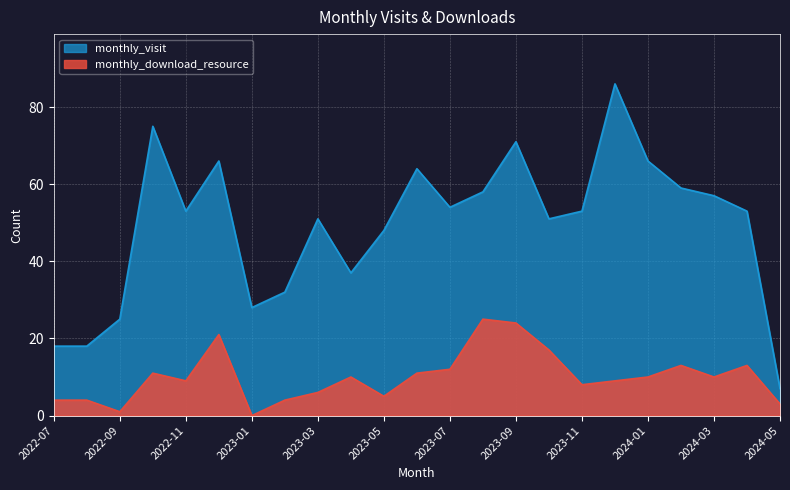

What is the label of the 18th point from the left?

2023-12